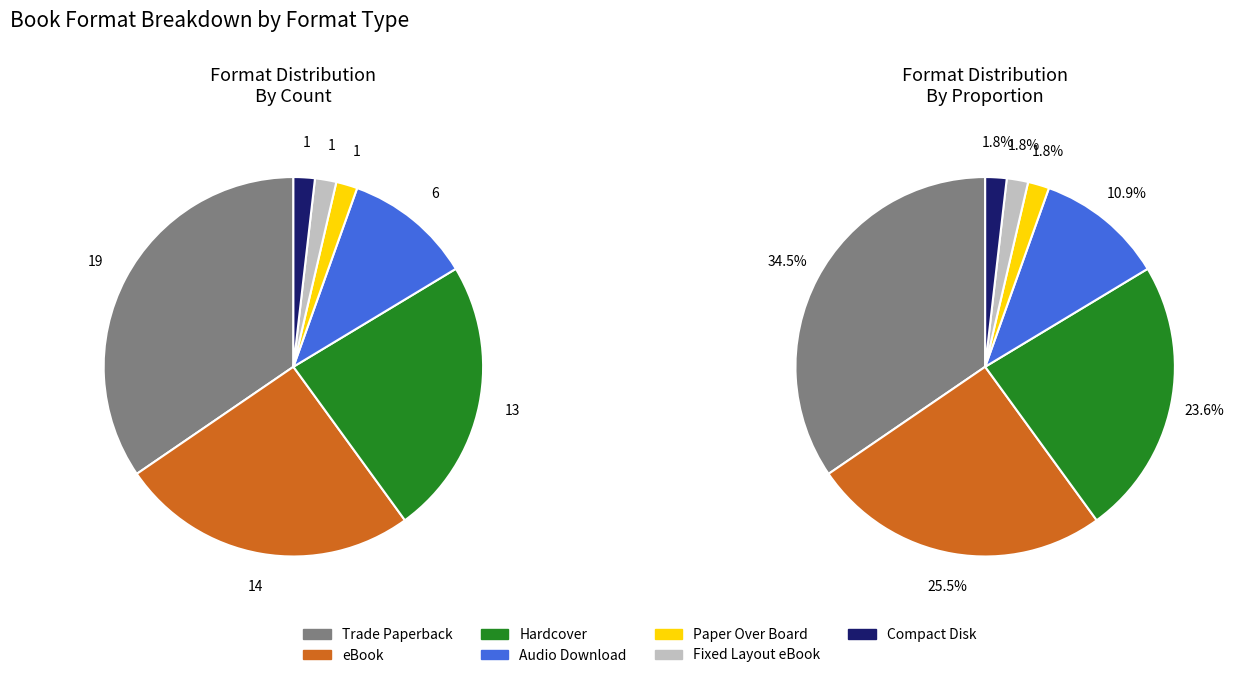

Between Audio Download and Paper Over Board, which is larger?

Audio Download